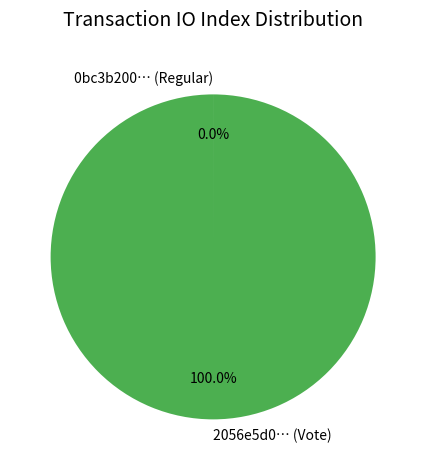

What is the largest slice in the pie chart?

2056e5d0… (Vote)